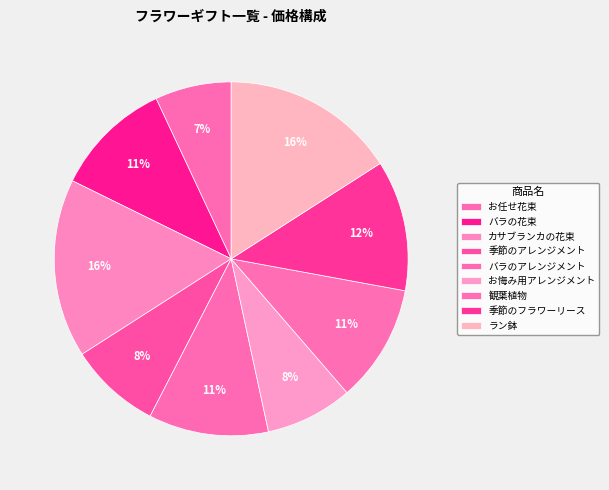

Is there any slice that represents more than half of the pie?

No